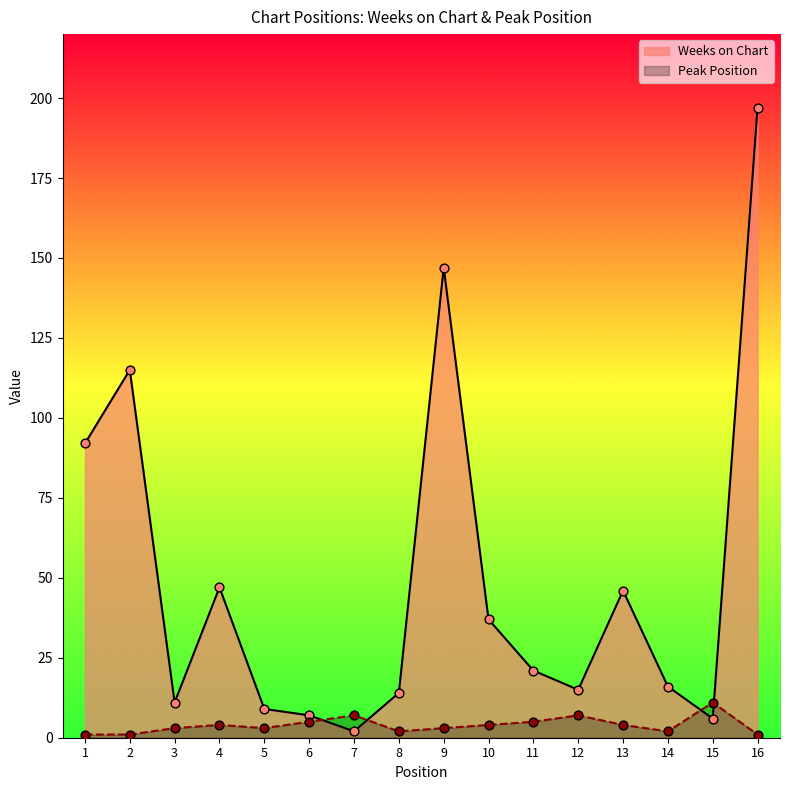

What is the total value across all series at 14?

18